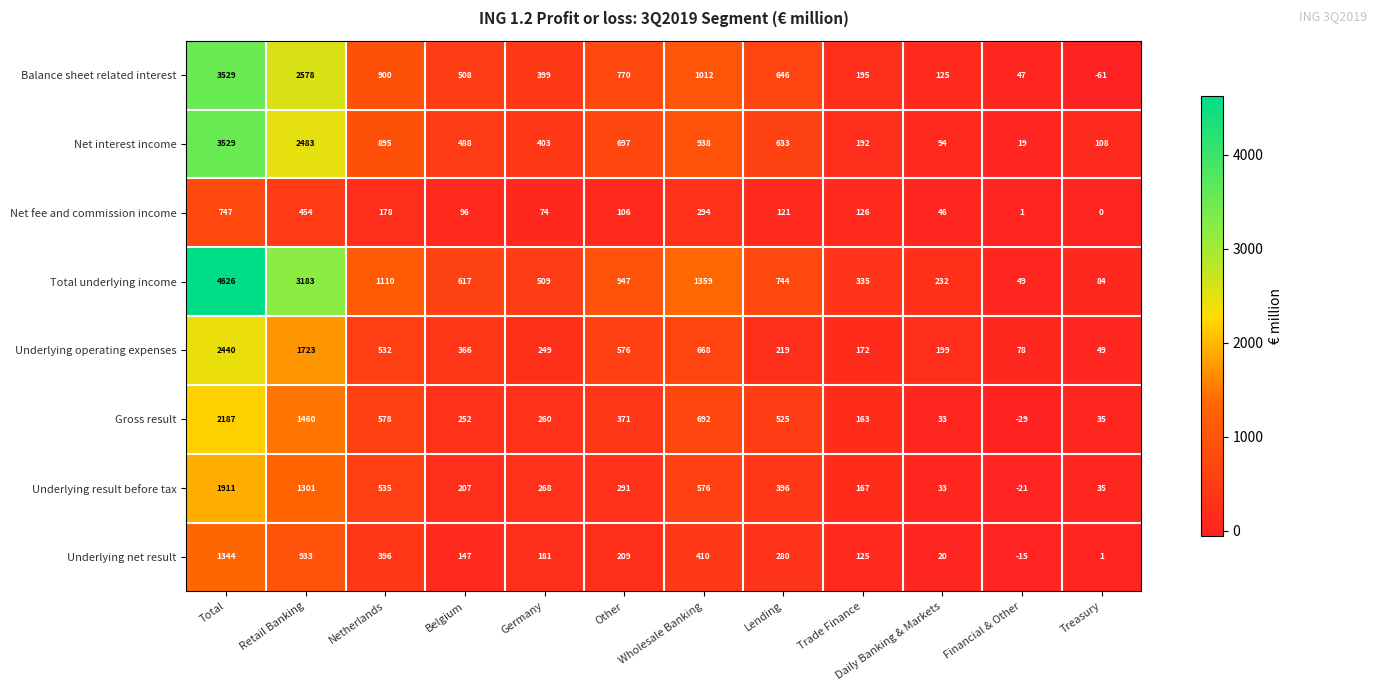

What is the difference between the highest and lowest values at Trade Finance?

210